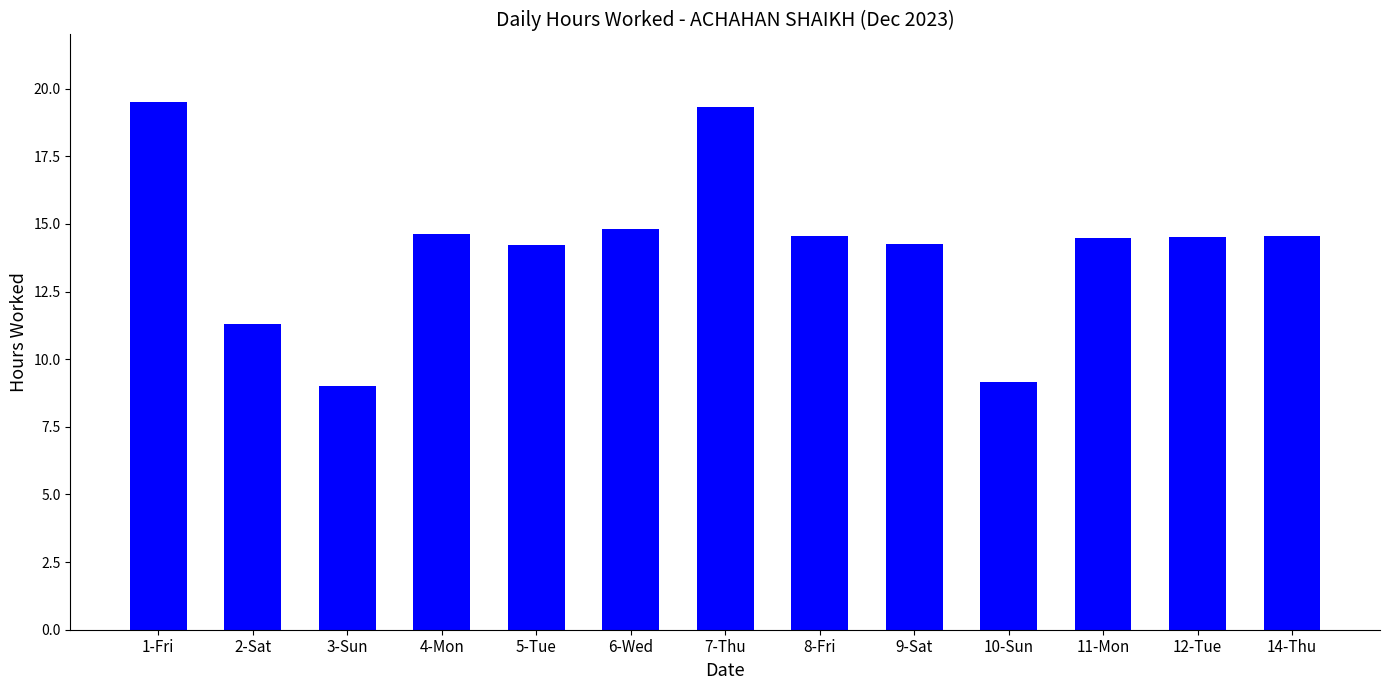

True or false: the data shows 14.2 at 5-Tue.

True